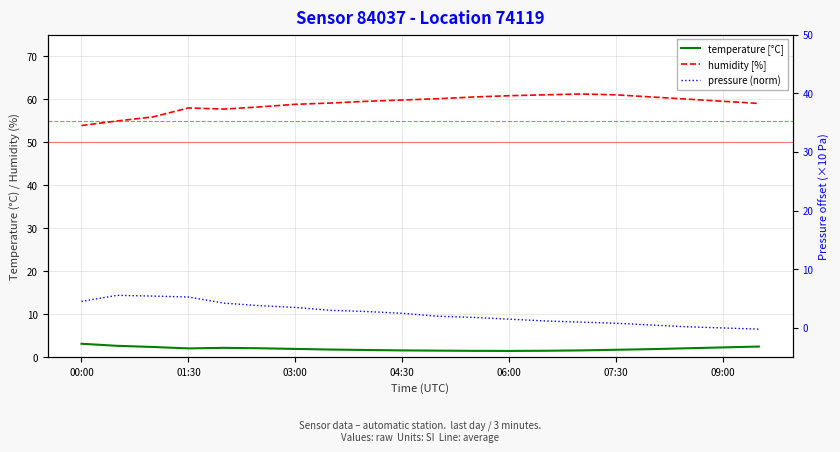

What is the difference between the second highest and second lowest values in the temperature [°C] series?

1.2